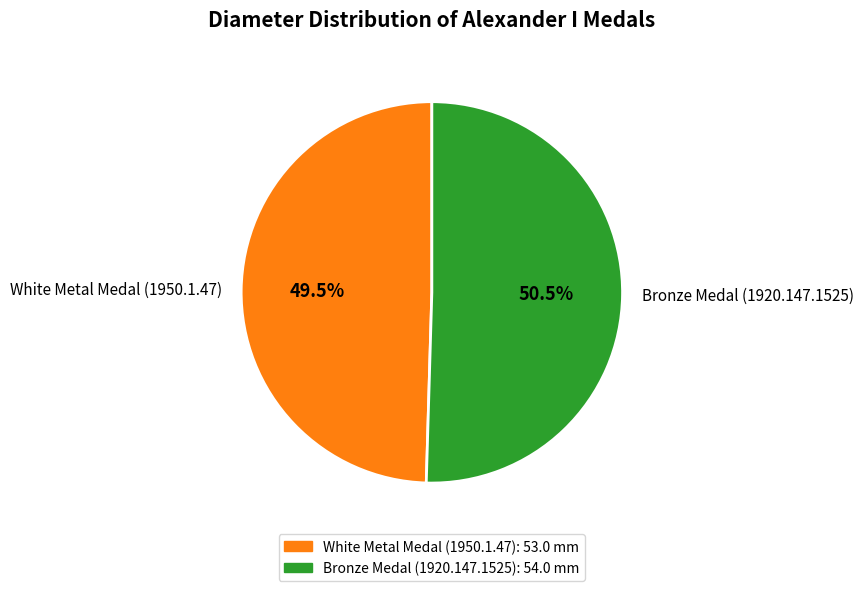

What is the ratio of the value at White Metal Medal (1950.1.47) to the value at Bronze Medal (1920.147.1525)?

1.0